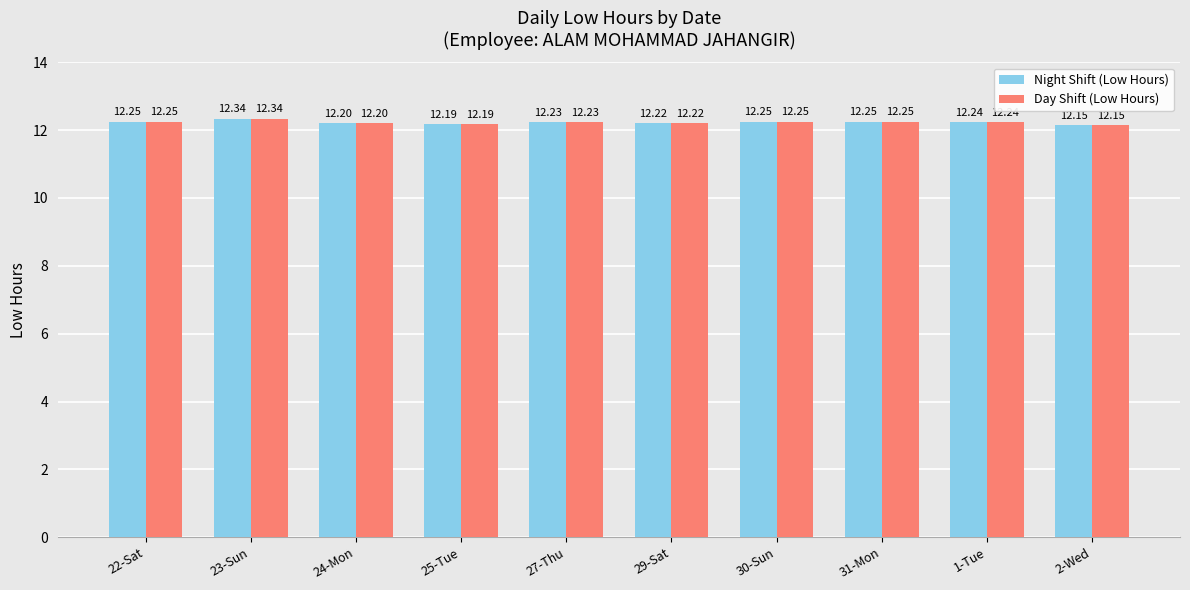

The value of Day Shift (Low Hours) at 31-Mon is 12.2. True or false?

True